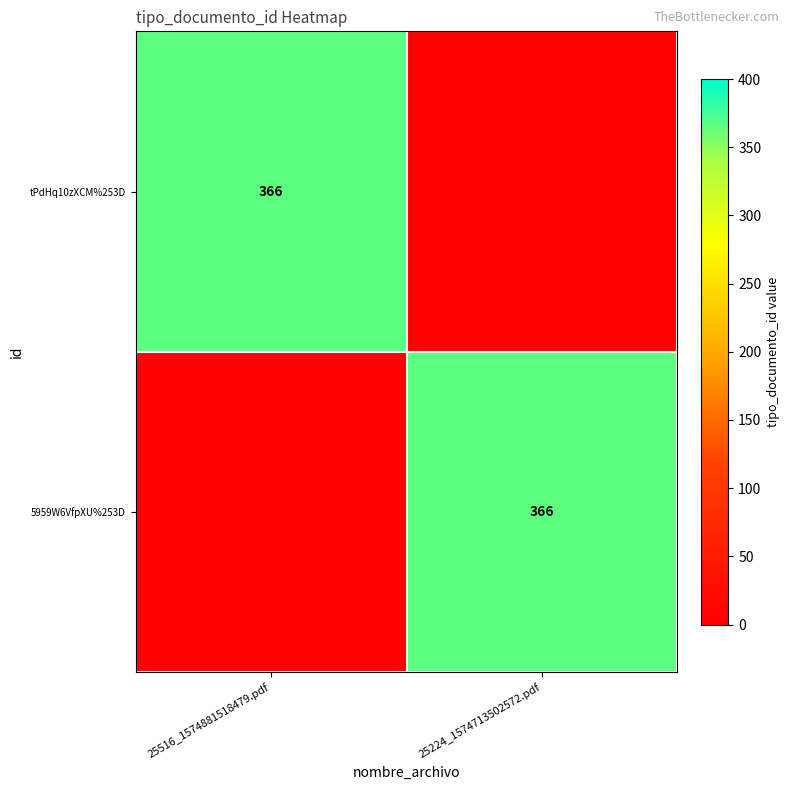

Is it true that tPdHq10zXCM%253D equals 134 at 25516_1574881518479.pdf?

False